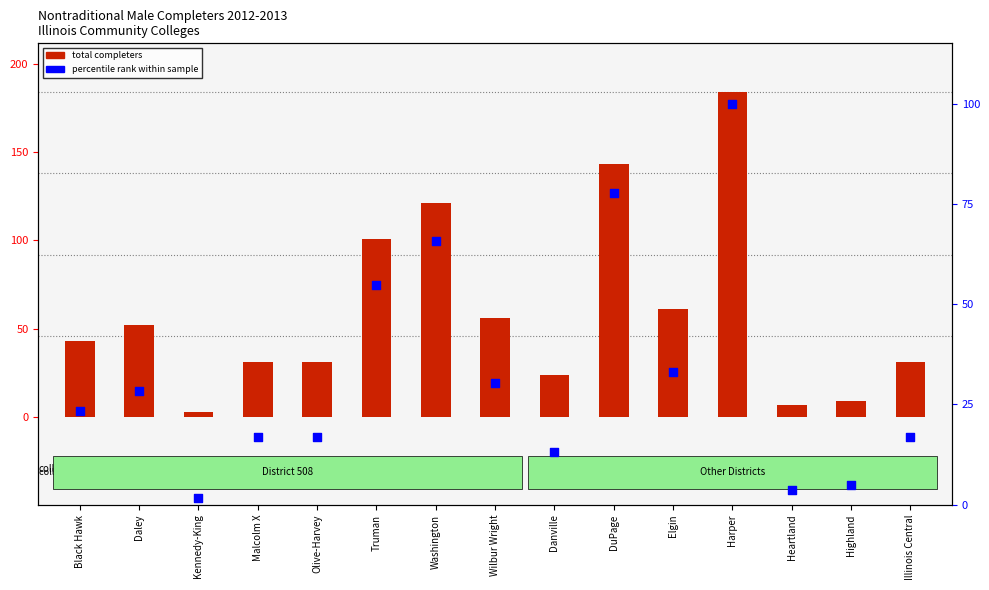

What is the total value across all series at Olive-Harvey?

47.8